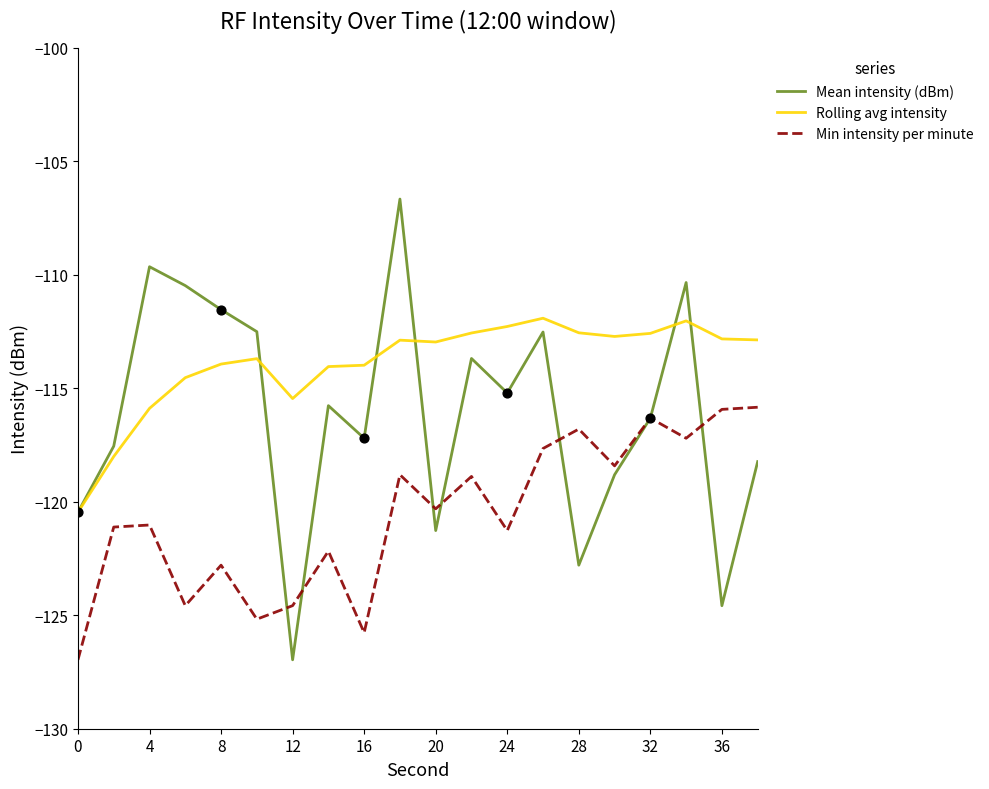

Which series has the largest total across all categories?

Rolling avg intensity